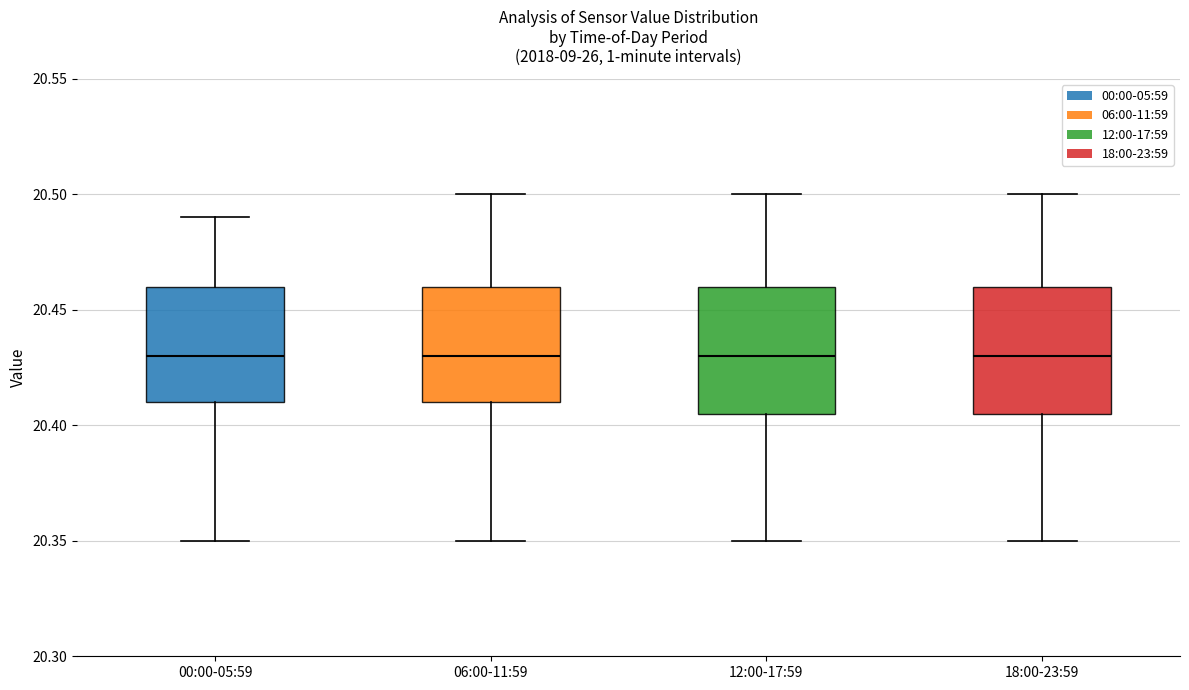

Where is the lower edge of the box for 06:00-11:59 on the y-axis? The values are not printed on the chart, so give them approximately, as read against the axis.

20.410